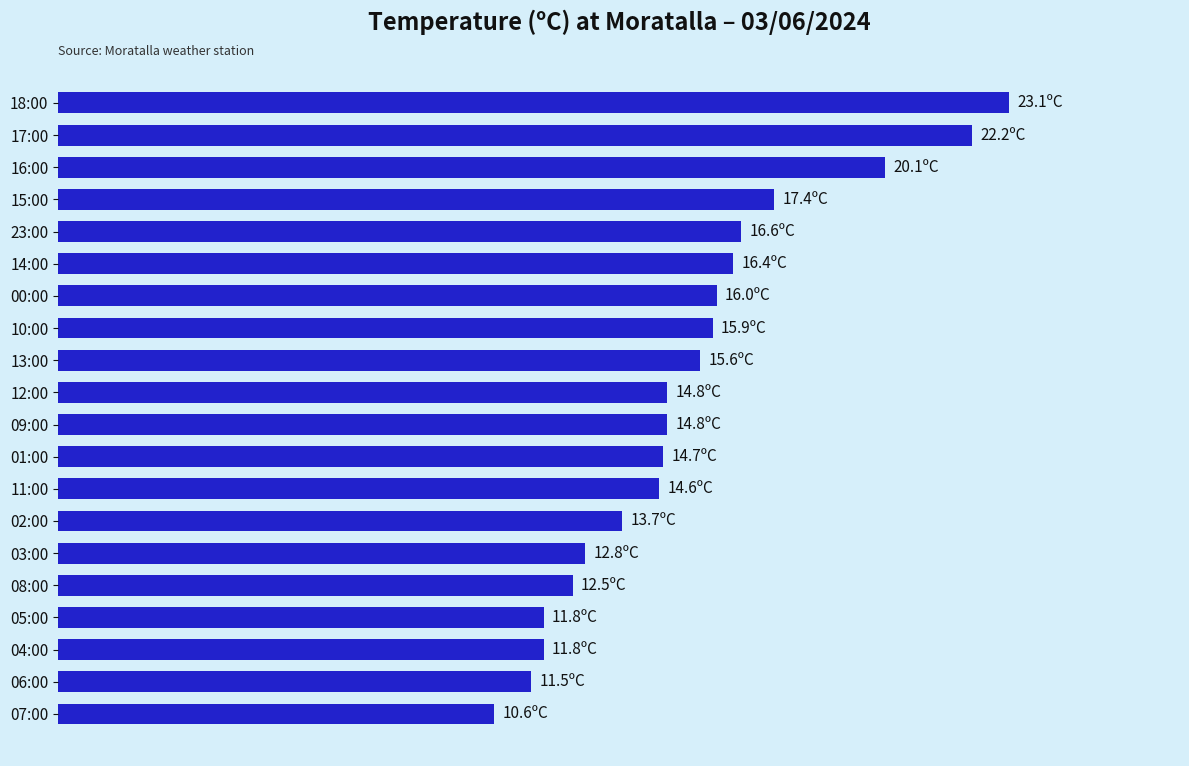

What is the minimum value shown in the chart?

10.6